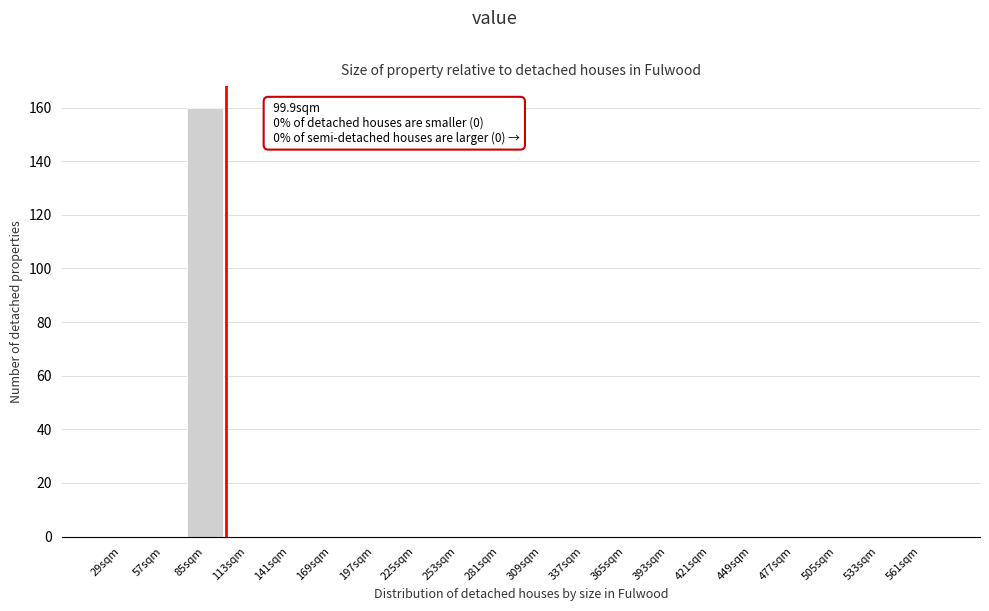

Reading left to right, extract all data points from this chart.

29sqm=0	57sqm=0	85sqm=160	113sqm=0	141sqm=0	169sqm=0	197sqm=0	225sqm=0	253sqm=0	281sqm=0	309sqm=0	337sqm=0	365sqm=0	393sqm=0	421sqm=0	449sqm=0	477sqm=0	505sqm=0	533sqm=0	561sqm=0